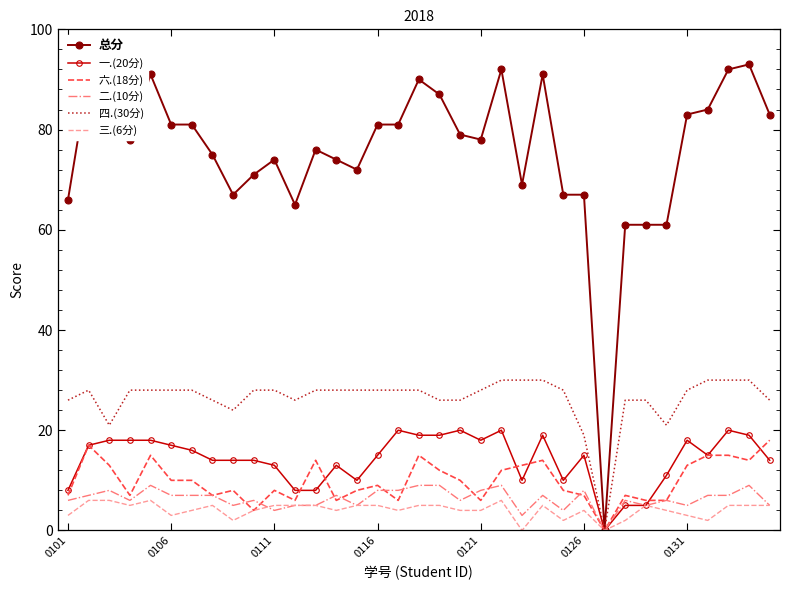

True or false: 二.(10分) and 六.(18分) cross at least once.

True